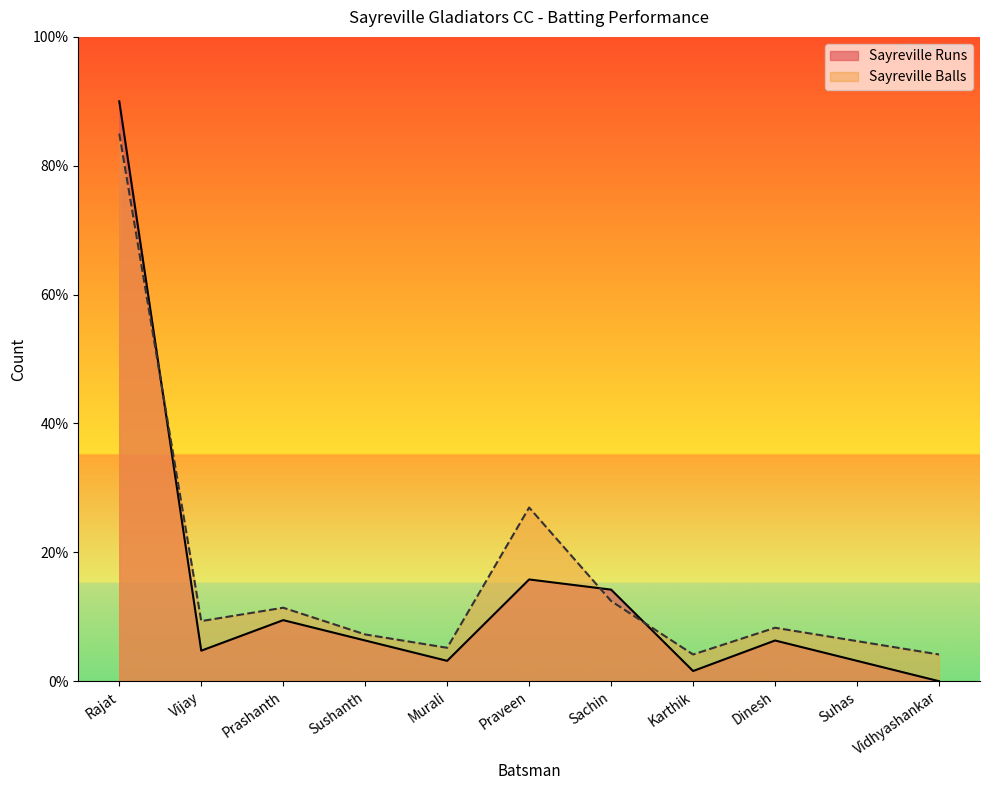

What is the total value across all series at Vijay?

14.1